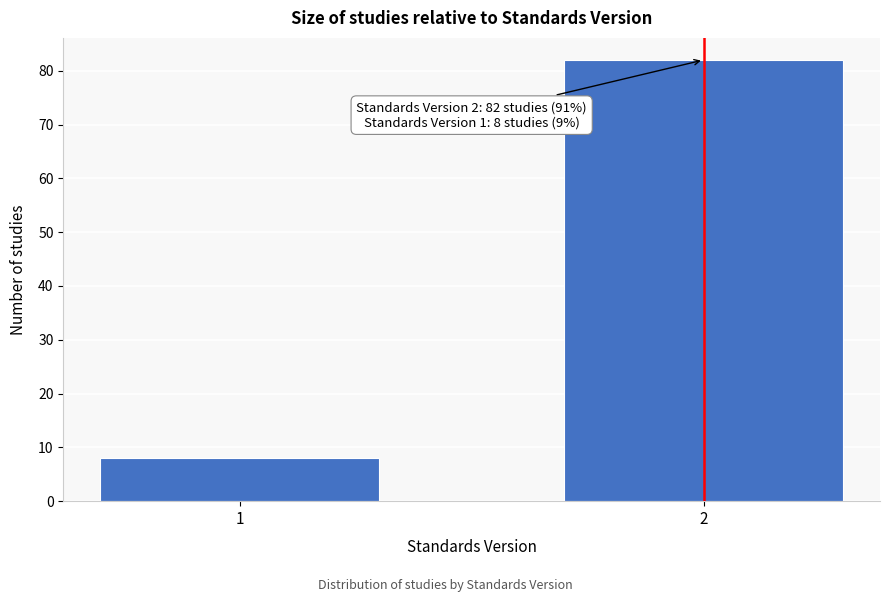

Reading right to left, transcribe all the data shown in this chart.

2=82	1=8